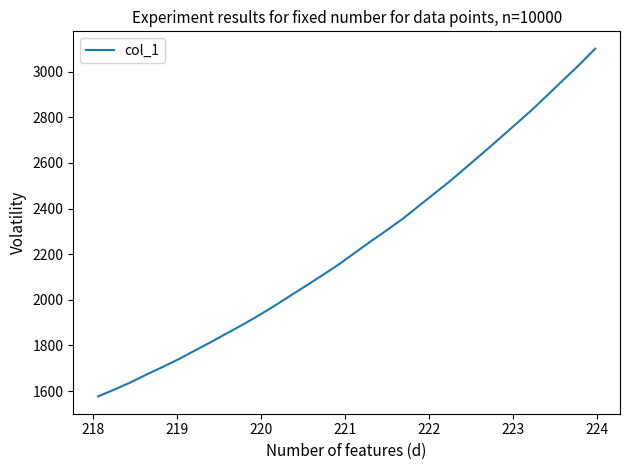

What is the greatest value displayed?

3100.1